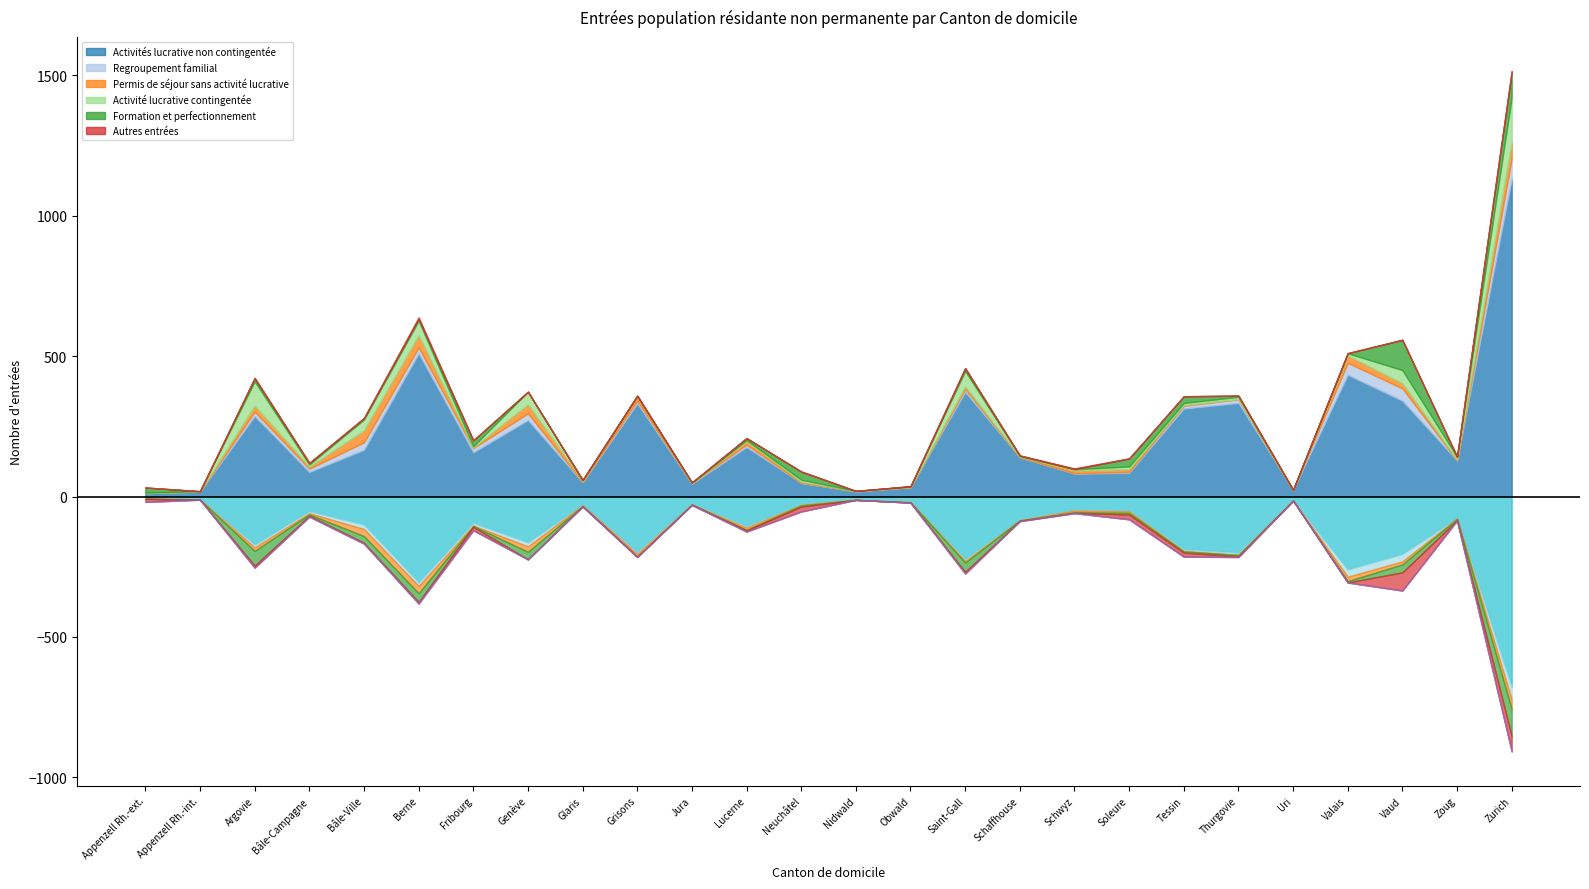

True or false: Activité lucrative contingentée and Regroupement familial intersect in this chart.

True